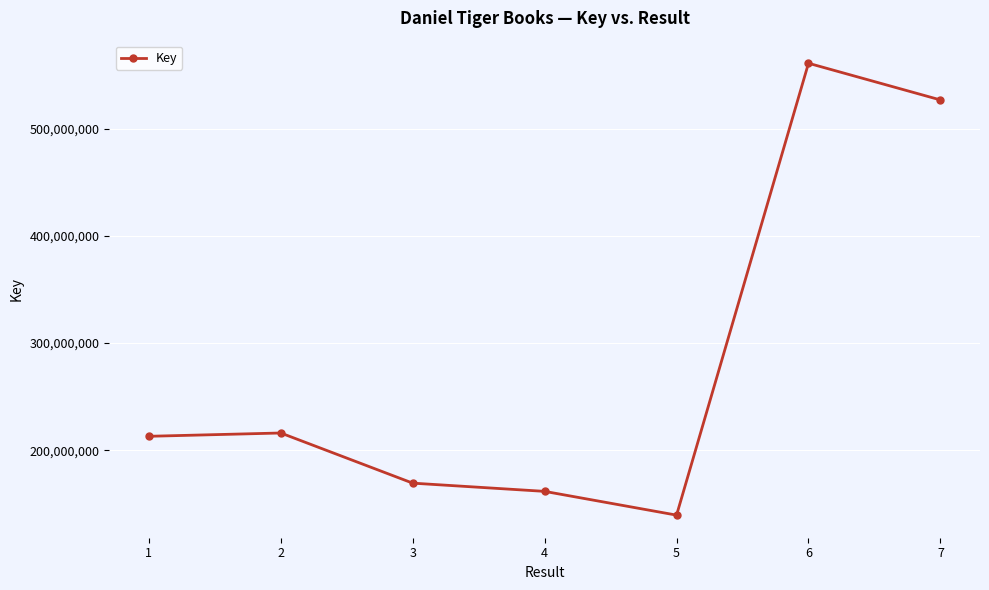

Reading right to left, extract all data points from this chart.

7=526770745	6=560976741	5=139560900	4=161716766	3=169389929	2=216160807	1=213080285